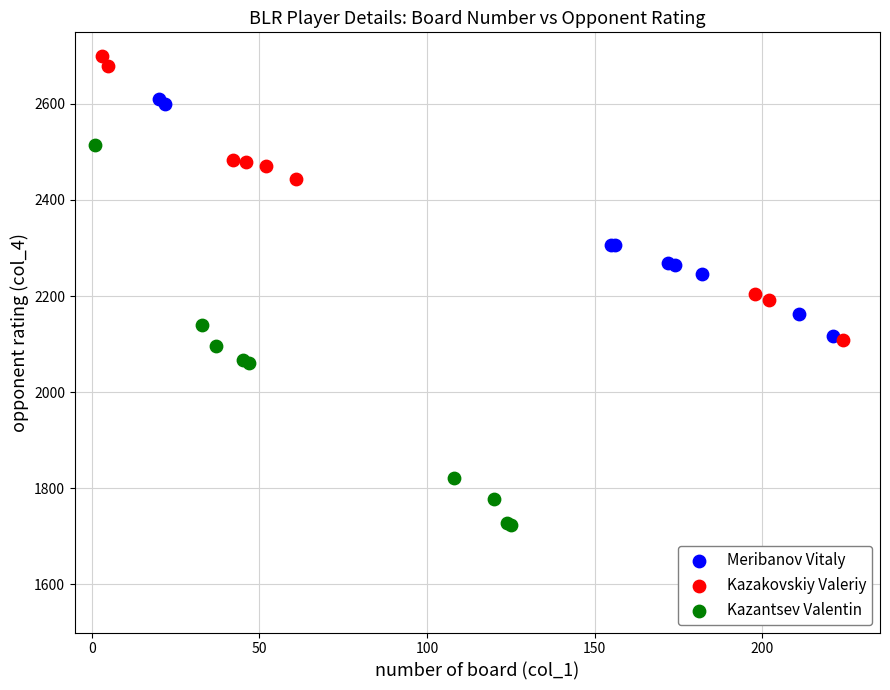

What are all the series names shown in the legend?

Meribanov Vitaly, Kazakovskiy Valeriy, Kazantsev Valentin